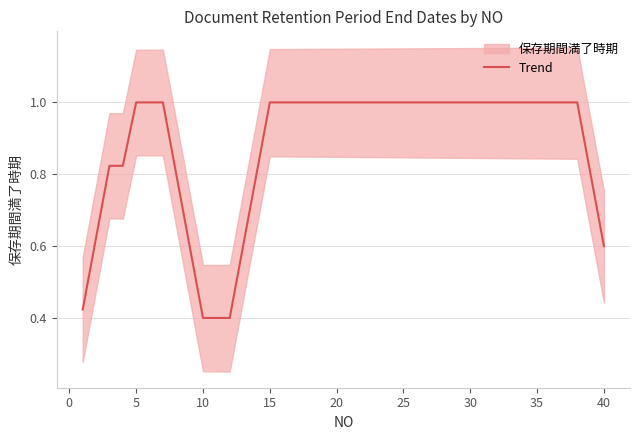

Reading left to right, transcribe all the data shown in this chart.

0.4	0.6	0.8	0.8	1.0	1.0	1.0	0.8	0.6	0.4	0.4	0.4	0.6	0.8	1.0	1.0	1.0	1.0	1.0	1.0	1.0	1.0	1.0	1.0	1.0	1.0	1.0	1.0	1.0	1.0	1.0	1.0	1.0	1.0	1.0	1.0	1.0	1.0	0.8	0.6